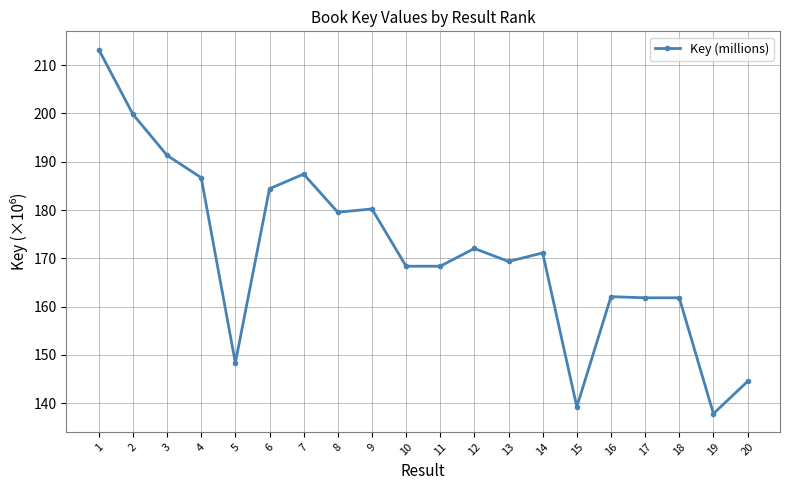

What is the minimum value shown in the chart?

137.8